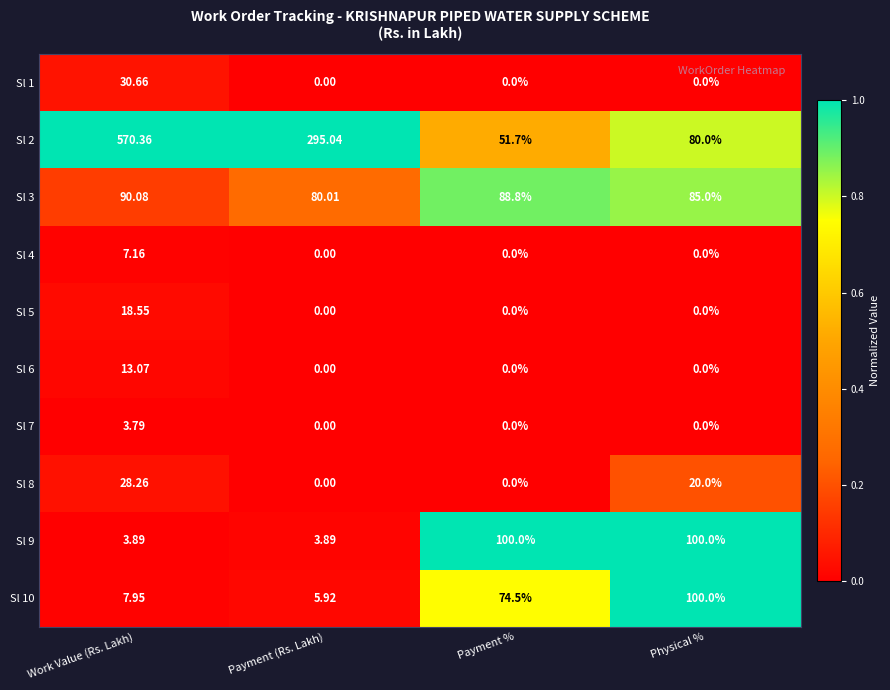

How many distinct data groups are displayed?

10